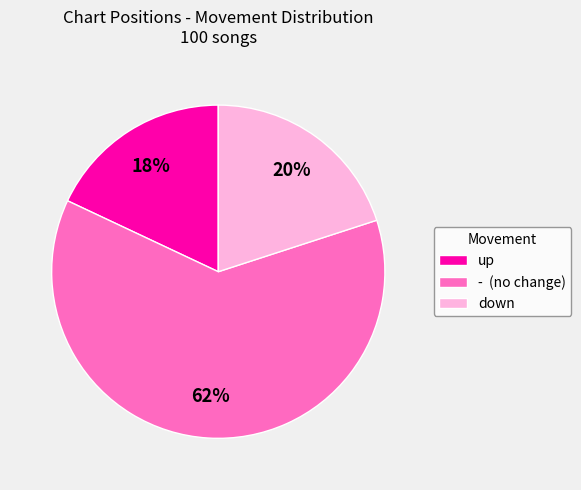

True or false: - accounts for 67% of the total.

False